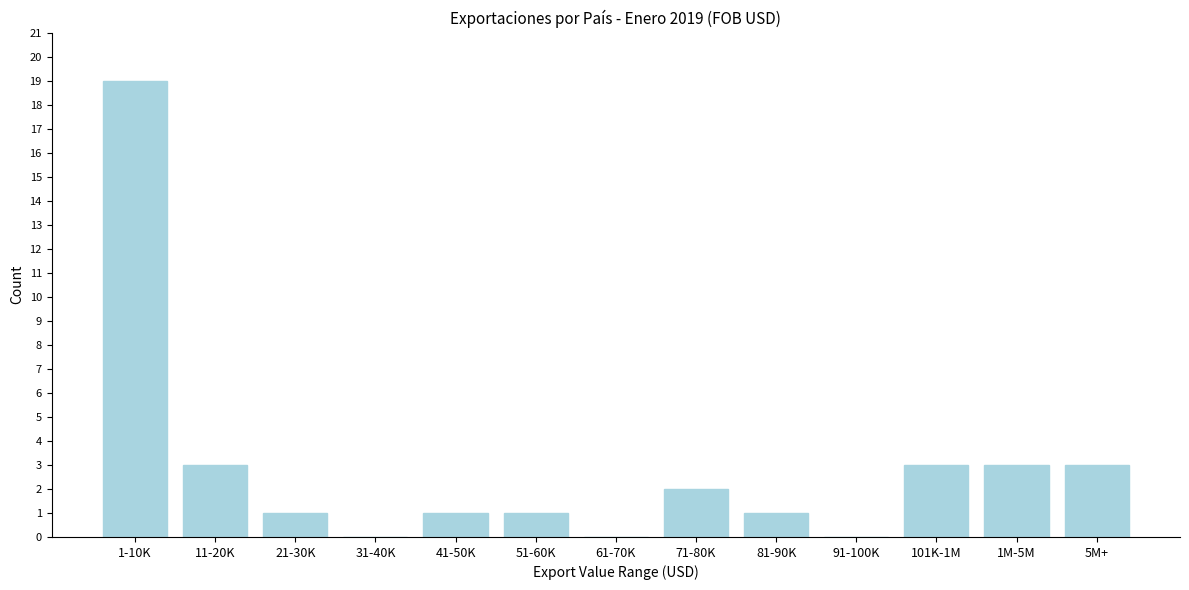

Reading right to left, extract all data points from this chart.

5M+=3	1M-5M=3	101K-1M=3	91-100K=0	81-90K=1	71-80K=2	61-70K=0	51-60K=1	41-50K=1	31-40K=0	21-30K=1	11-20K=3	1-10K=19